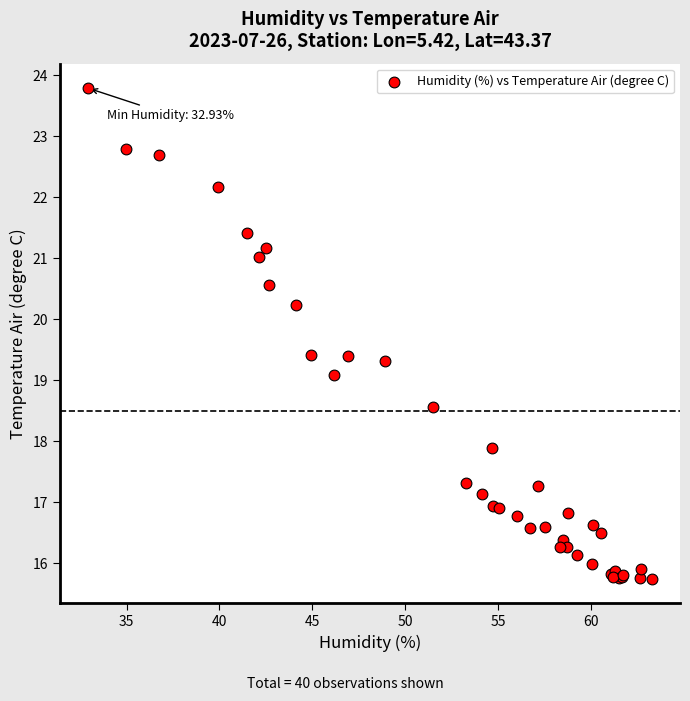

What Y value in the scatter plot is closest to 19?

19.1